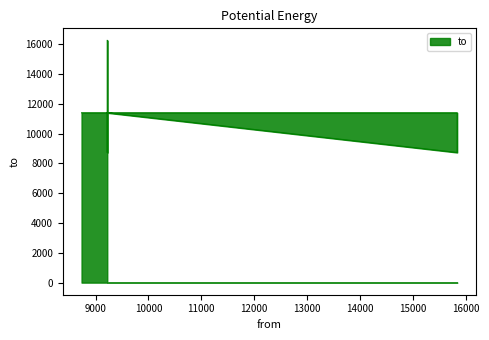

How many series are shown in this chart?

1